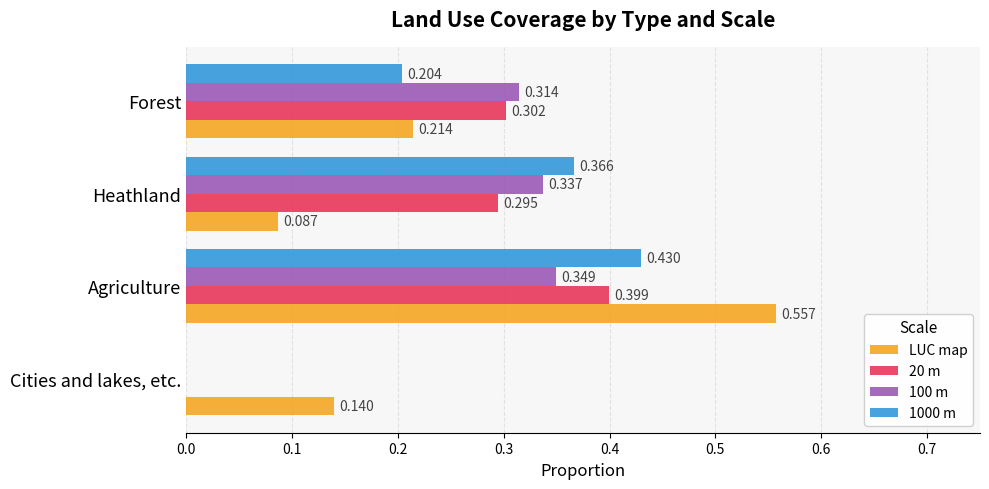

What are all the series names shown in the legend?

LUC map, 20 m, 100 m, 1000 m